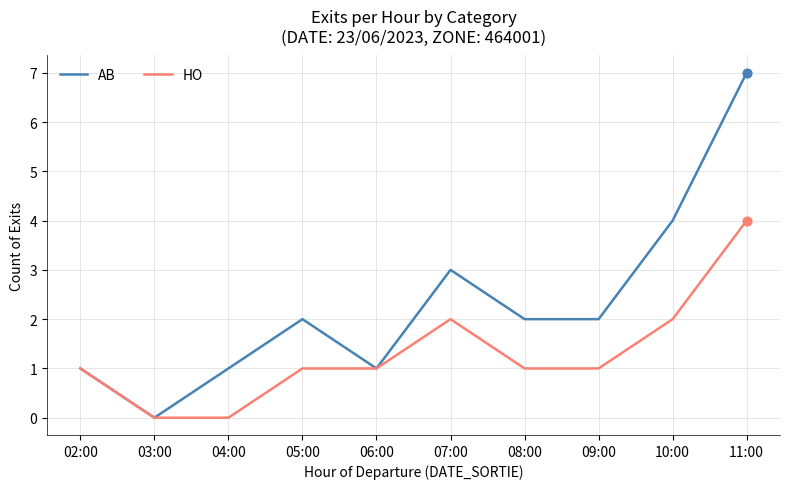

Which series has the widest spread of values?

AB